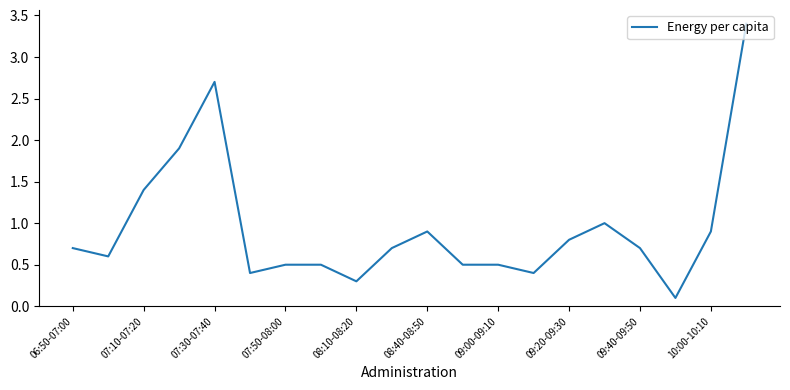

What is the average value?

0.9